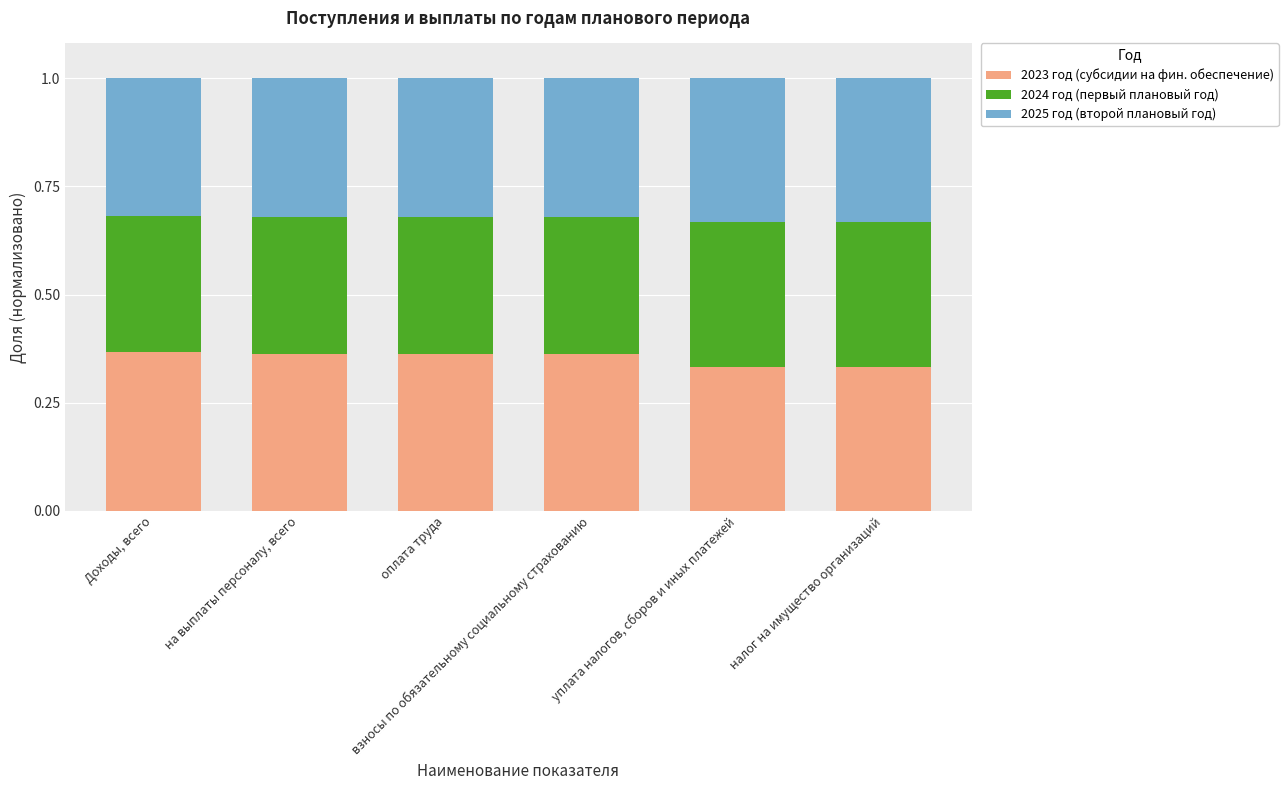

How many 2023 год (субсидии на фин. обеспечение) values are between 0 and 1?

6